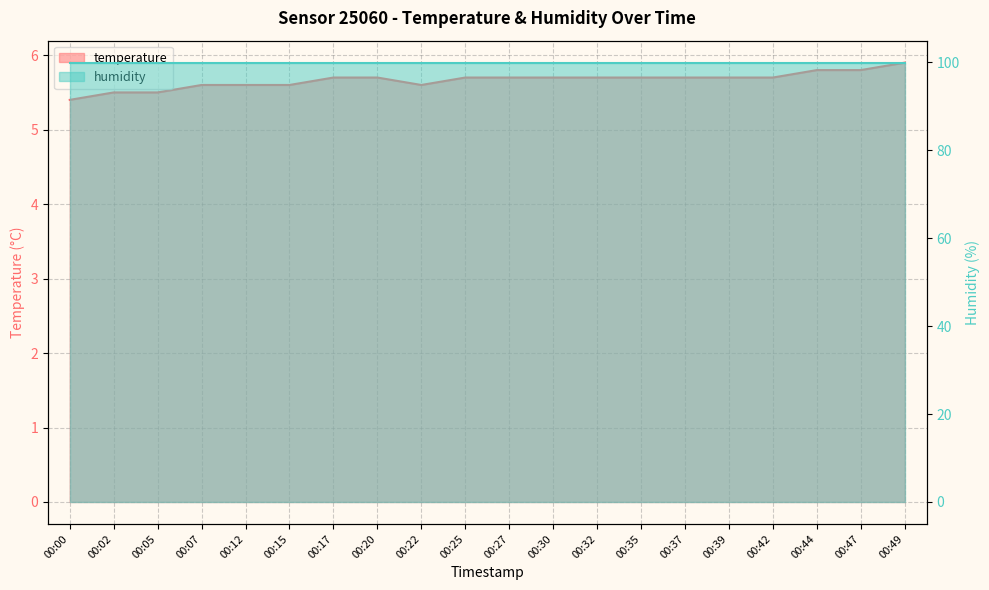

What is the value of the 4th point from the left?

5.6